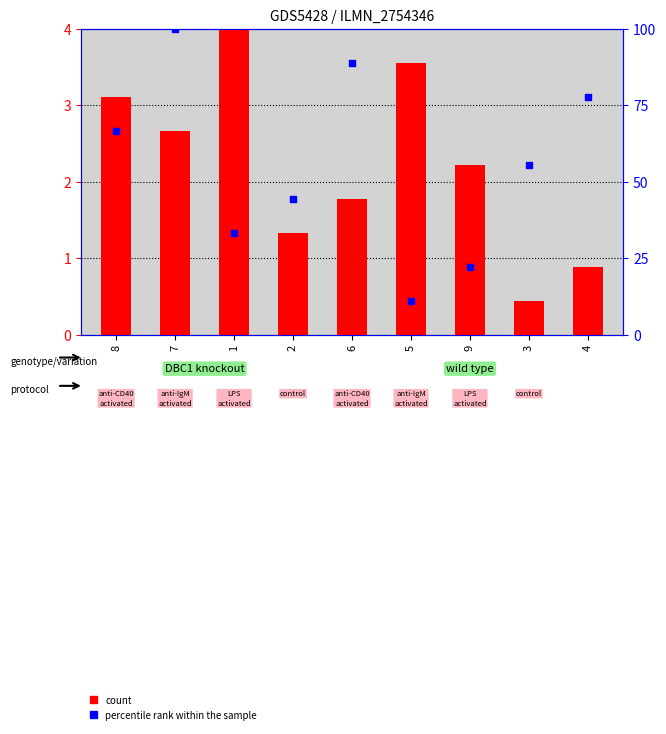

What are all the series names shown in the legend?

count, percentile rank within the sample